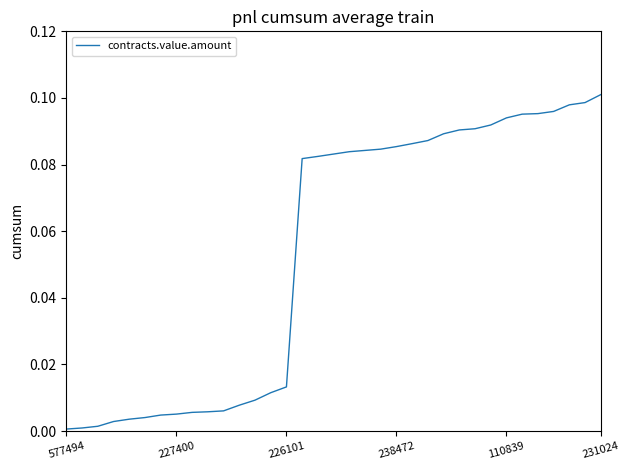

Does the chart display data point markers on the line(s)?

No